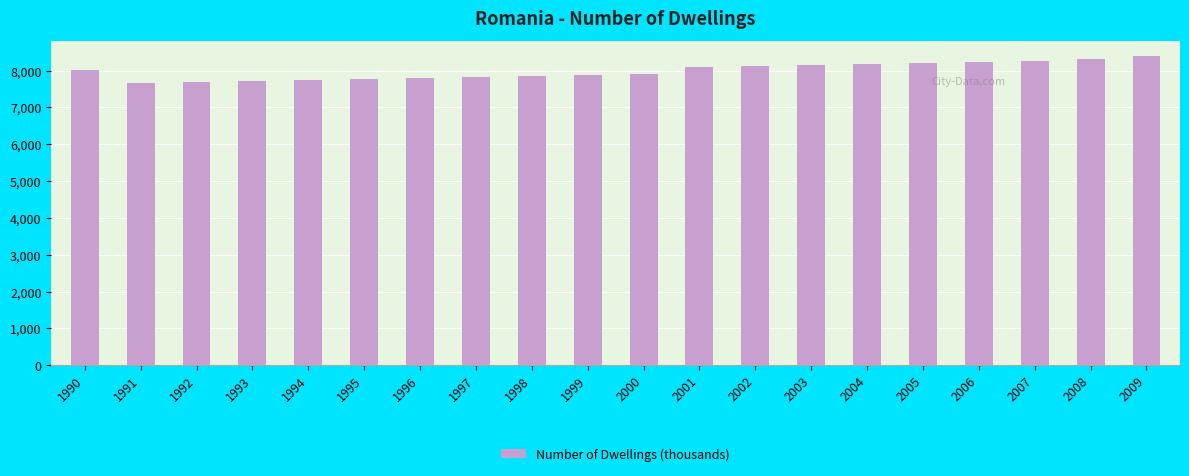

What is the difference between the second highest and second lowest values?

647